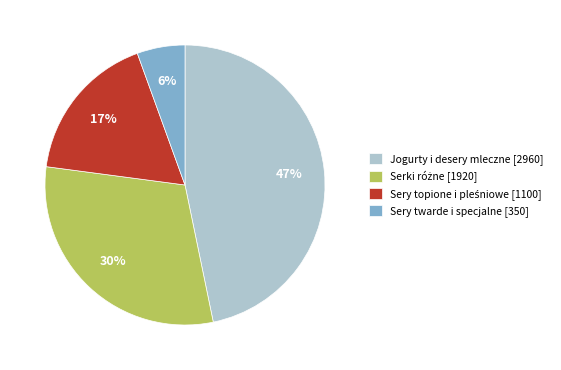

True or false: Sery twarde i specjalne [350] accounts for 13% of the total.

False